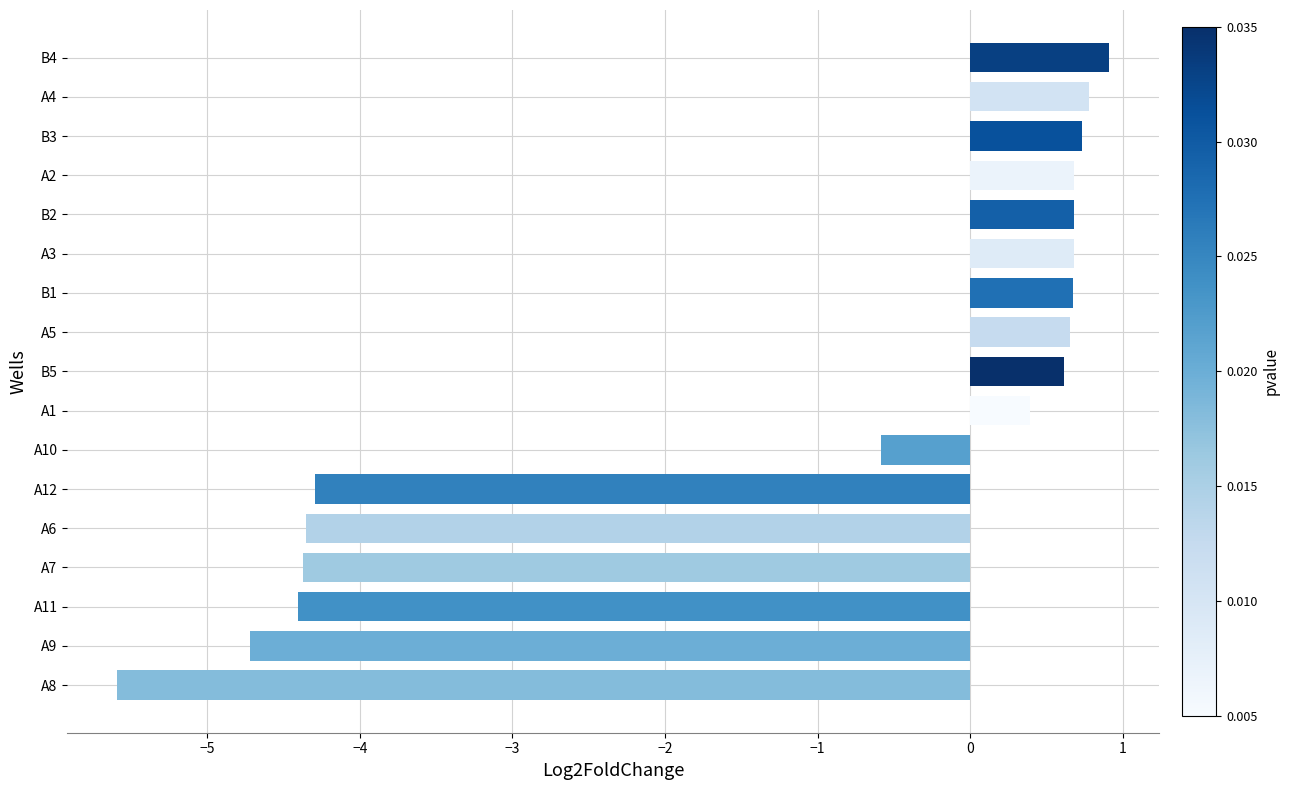

What is the change in value from A6 to A1?

+4.7